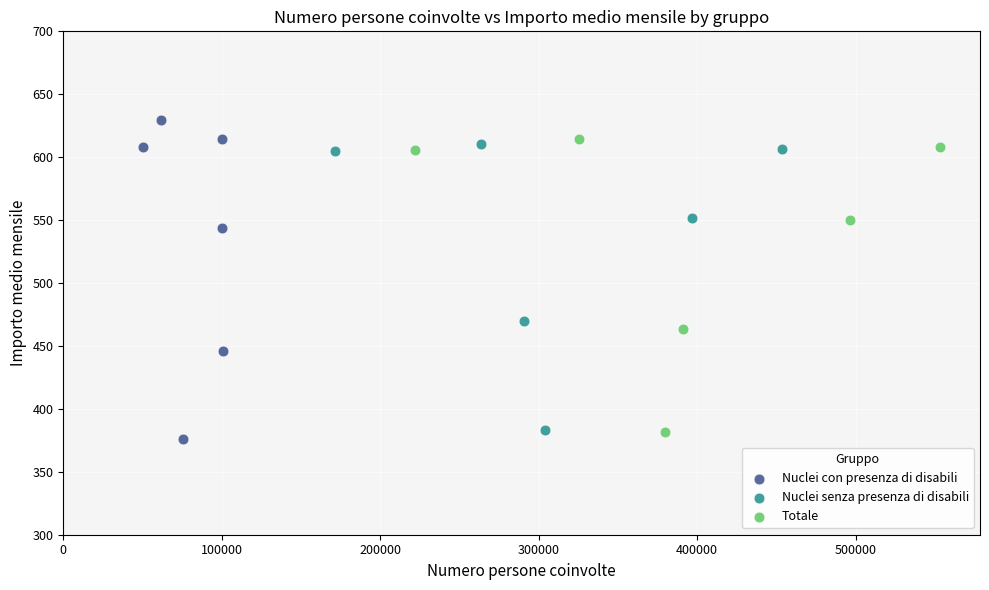

Which series has the largest Y range (max minus min)?

Nuclei con presenza di disabili